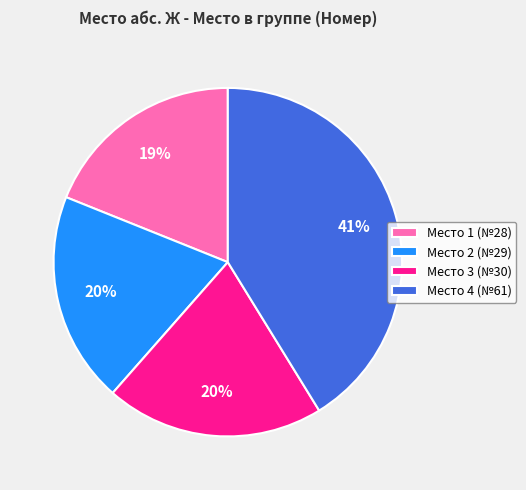

Which has a higher value, Место 1 (№28) or Место 3 (№30)?

Место 3 (№30)